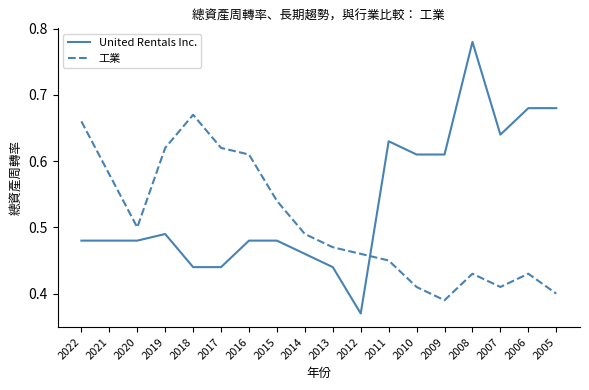

What is the difference between the second highest and second lowest values in the 工業 series?

0.3